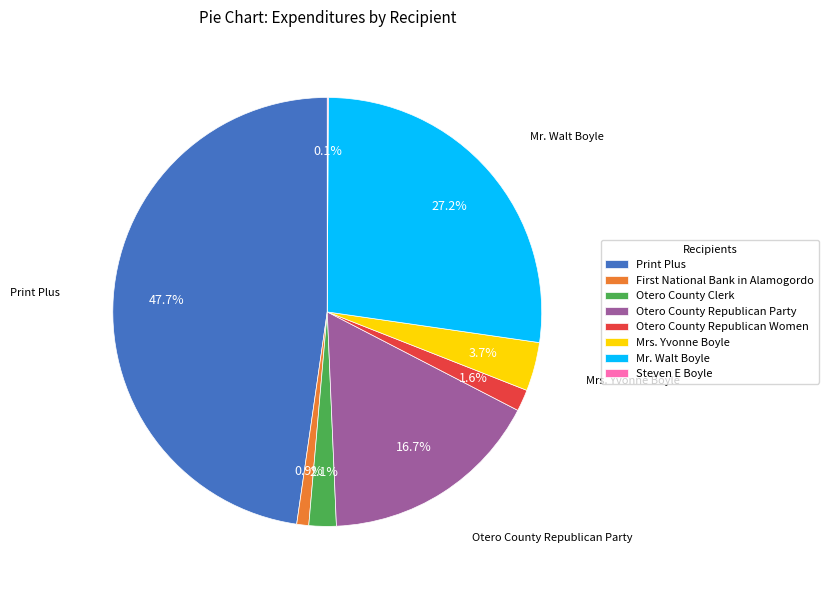

To the nearest percent, what portion does Print Plus represent?

48%